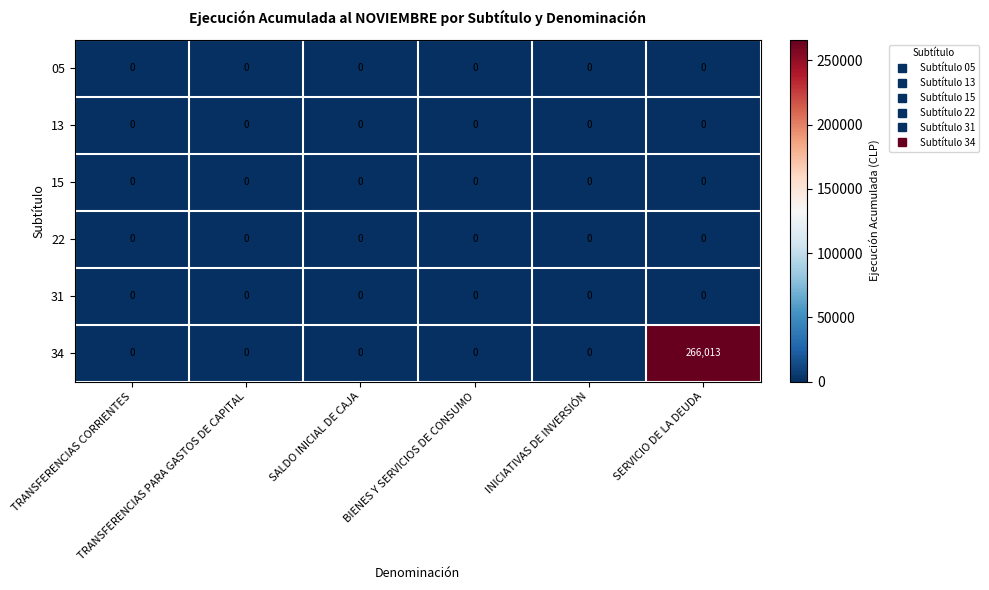

Which series has the largest total across all categories?

34